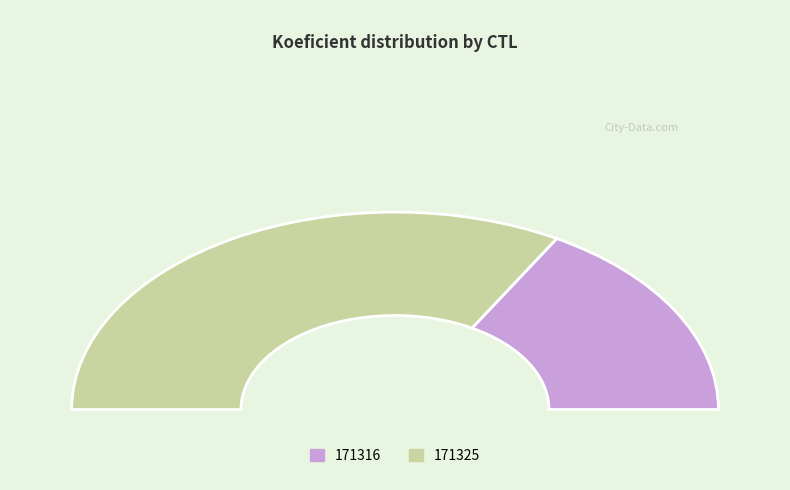

How many slices are in this pie chart?

2